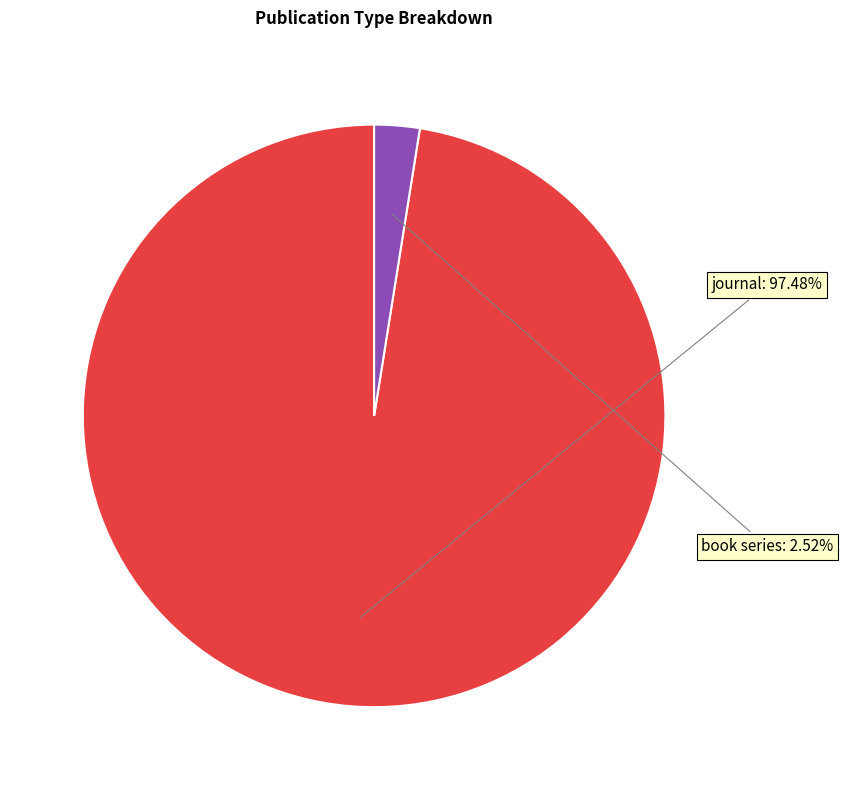

Count the number of slices in the pie.

2